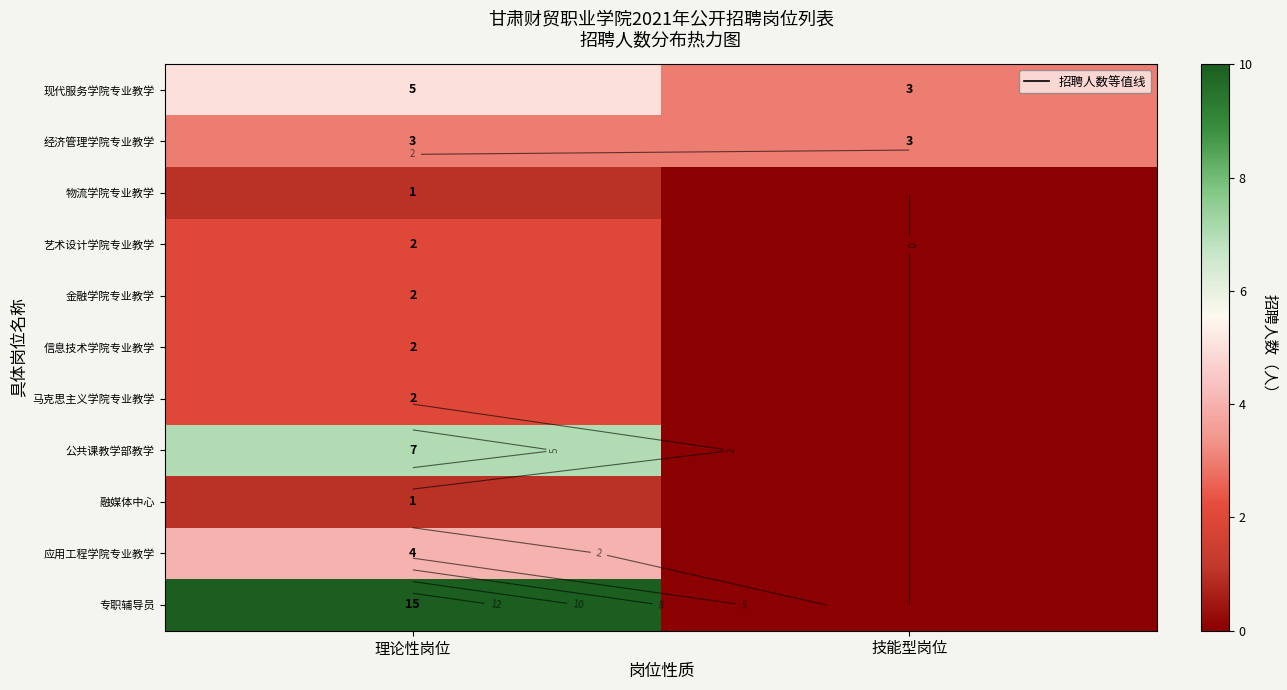

What is the difference between the 融媒体中心 values at 理论性岗位 and 技能型岗位?

1